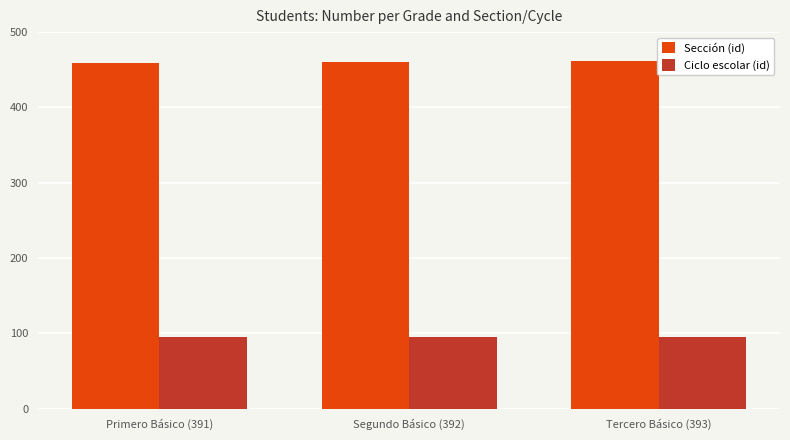

The Sección (id) series shows 459 at Primero Básico (391). True or false?

True